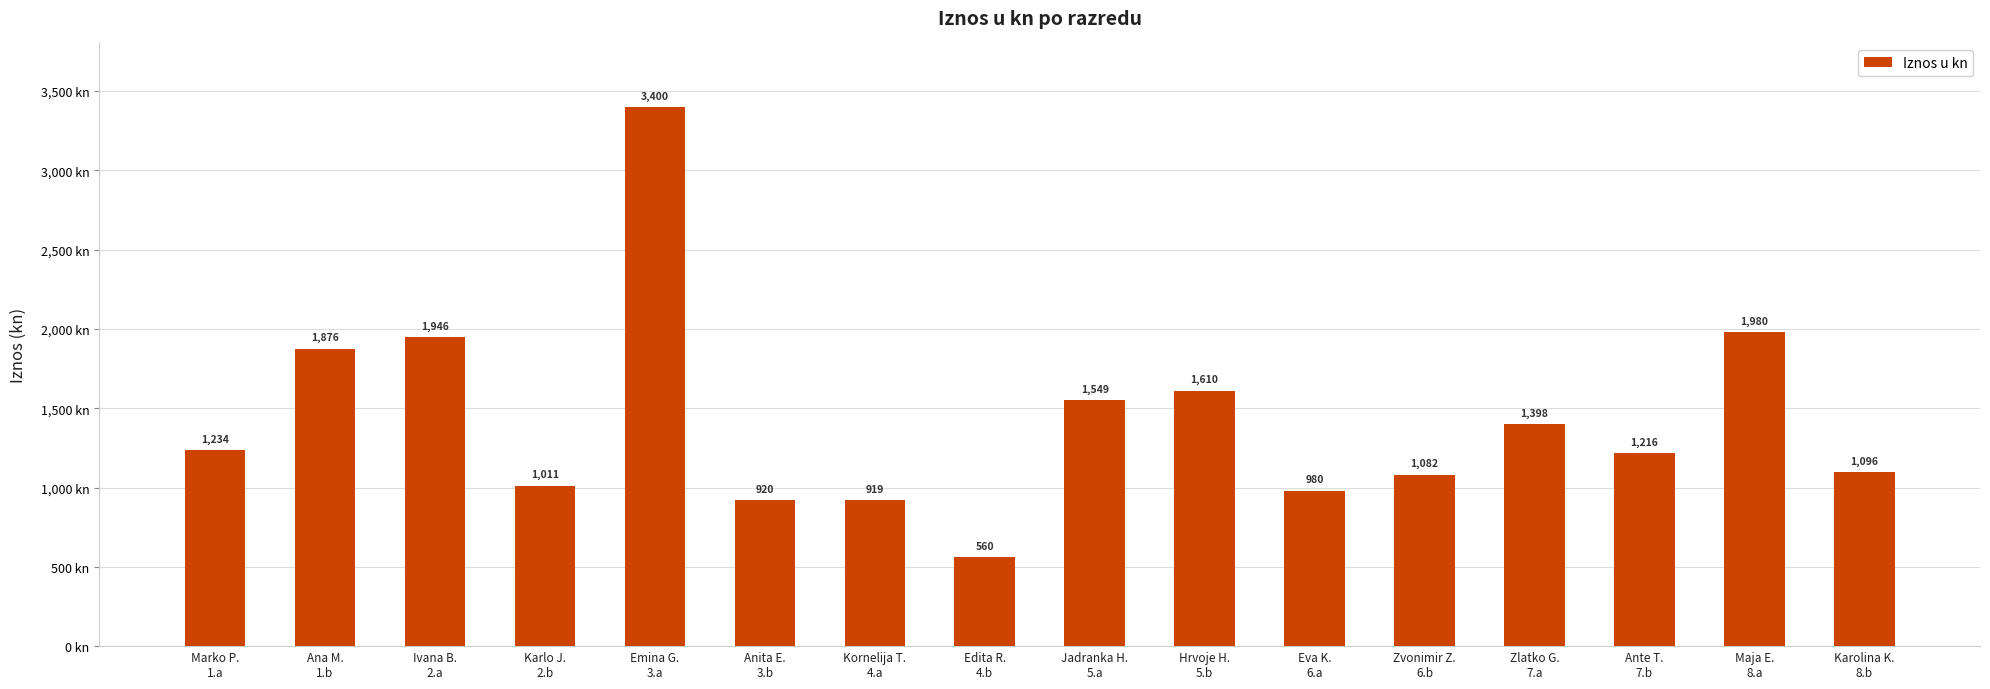

Which label corresponds to the smallest value in the chart?

Edita R.
4.b